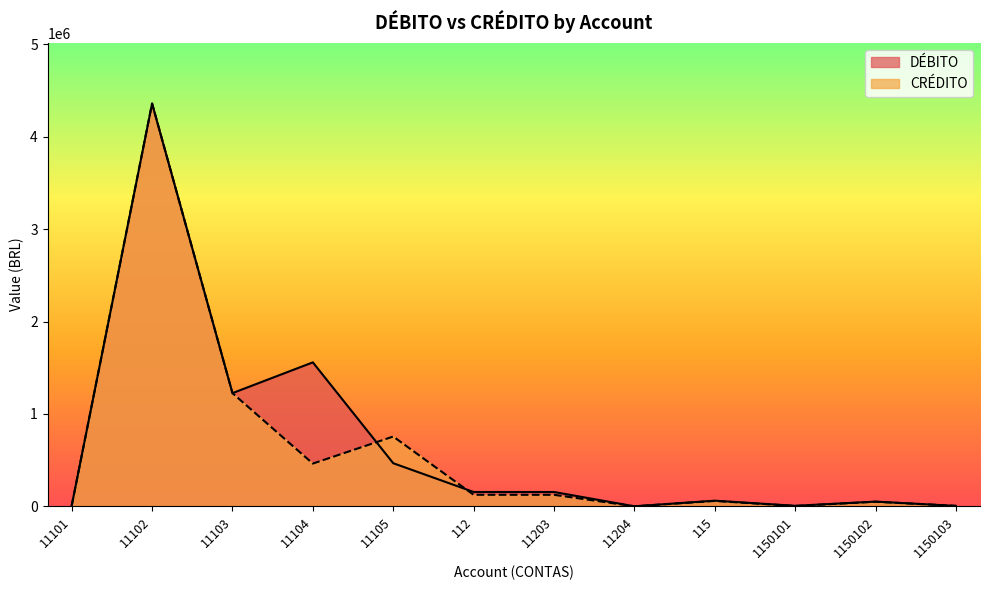

True or false: DÉBITO and CRÉDITO cross at least once.

True